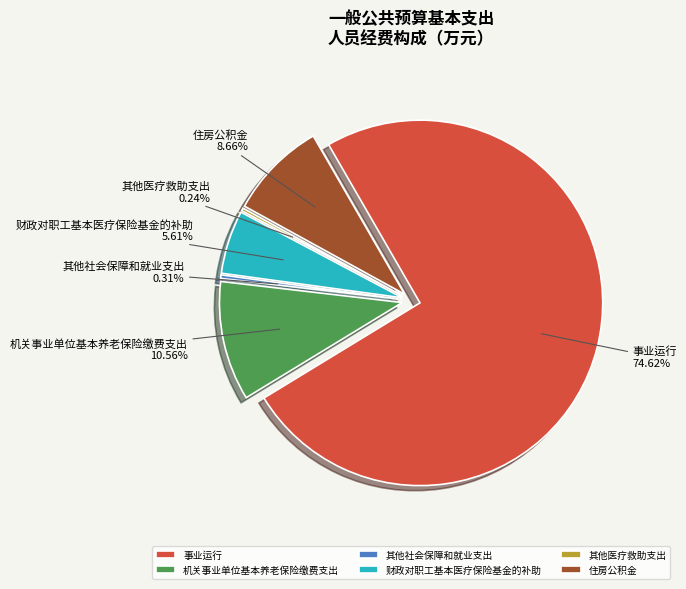

Is the sum of 住房公积金 and 财政对职工基本医疗保险基金的补助 greater than half?

No